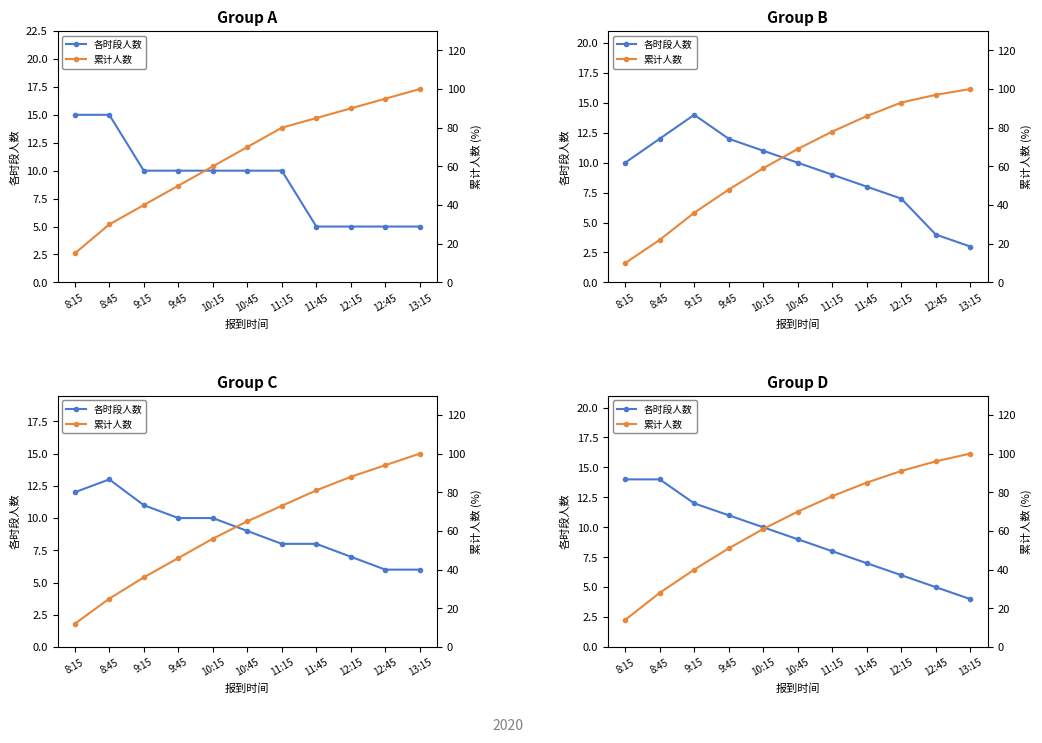

Reading left to right, extract all data points from this chart.

各时段人数: 14	14	12	11	10	9	8	7	6	5	4
累计人数: 14	28	40	51	61	70	78	85	91	96	100